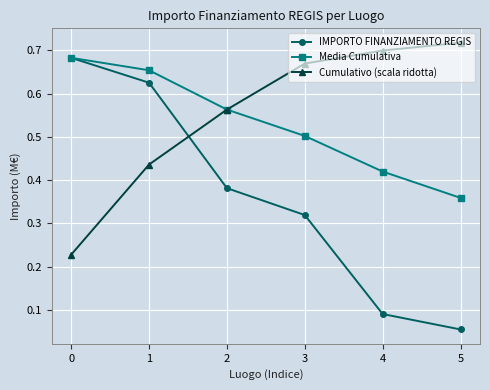

At which label does Cumulativo (scala ridotta) reach its peak?

5